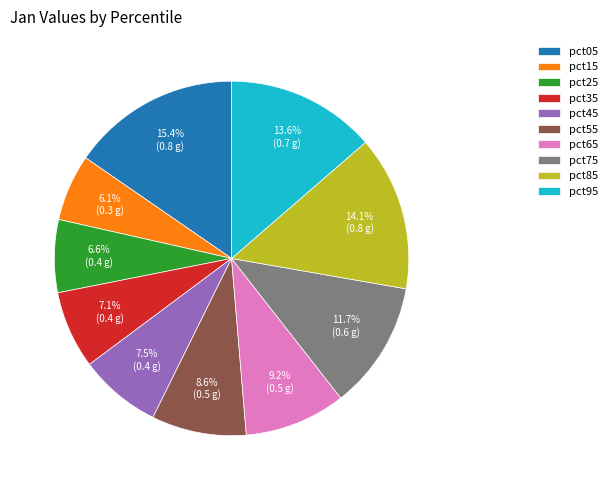

What is the smallest slice in the pie chart?

pct15